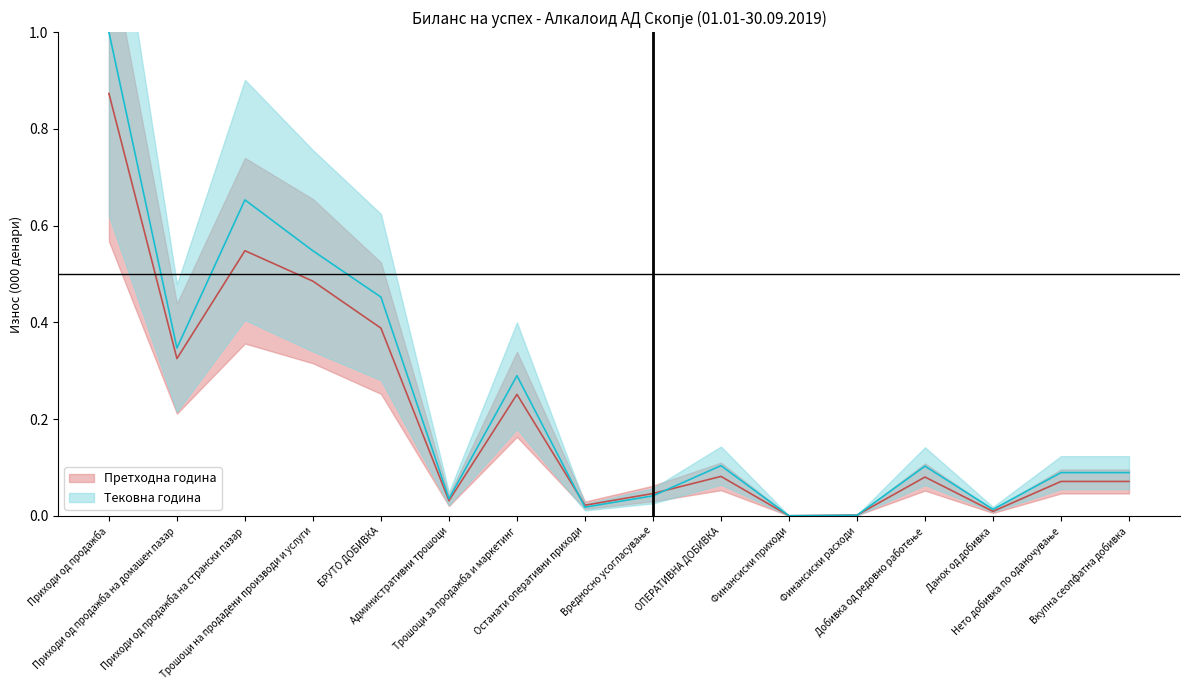

Where do Тековна година and Претходна година first cross each other?

Трошоци за продажба и маркетинг and Останати оперативни приходи